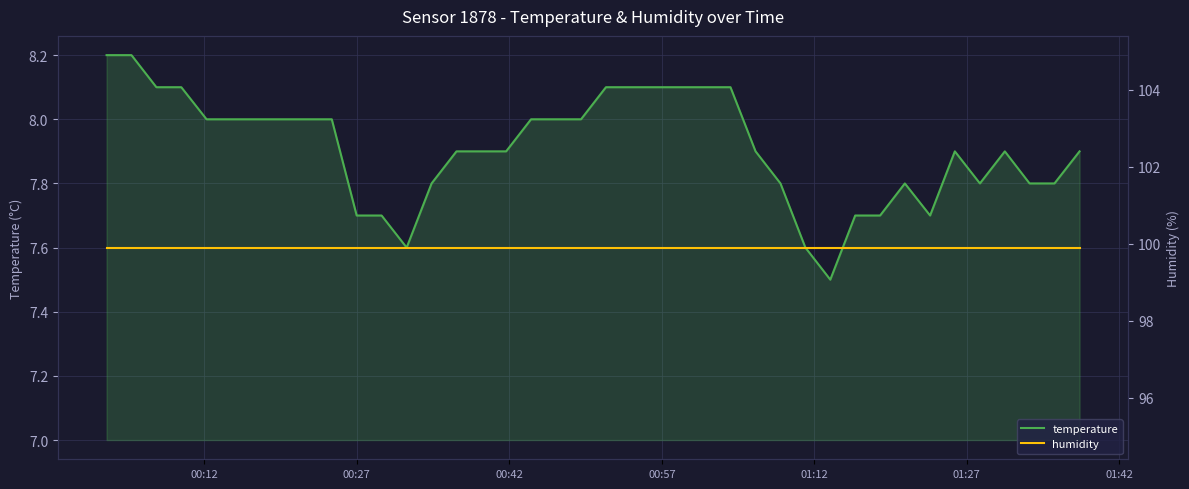

What is the lowest value of the temperature series?

7.5